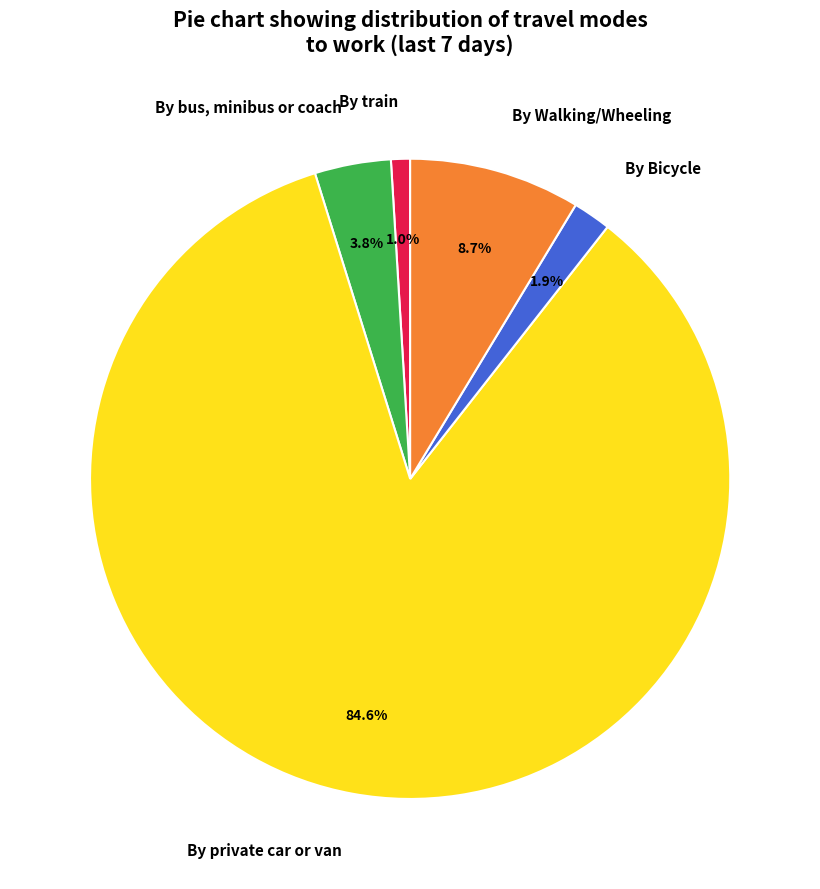

Do By Bicycle and By private car or van together represent more than half of the pie?

Yes